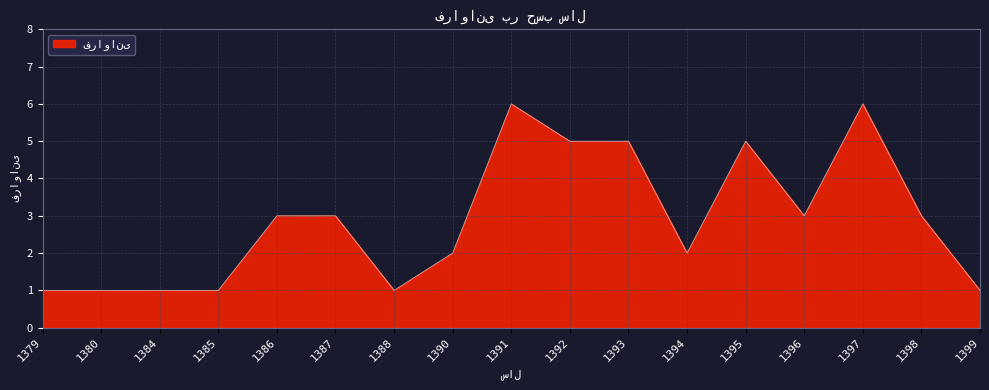

What is the greatest value displayed?

6